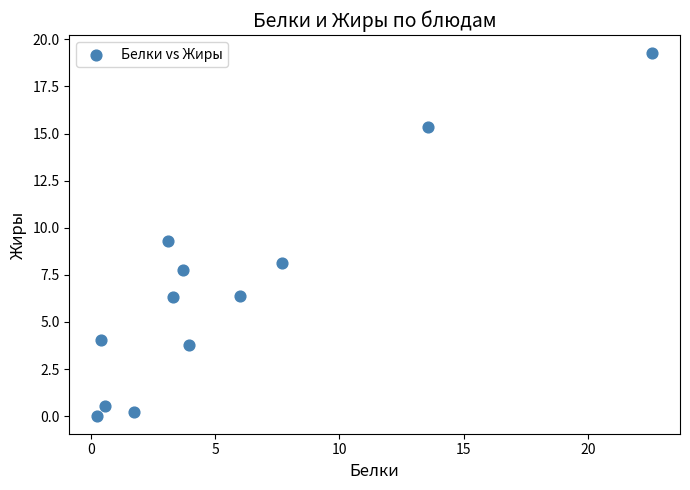

What is the average Y value?

6.8